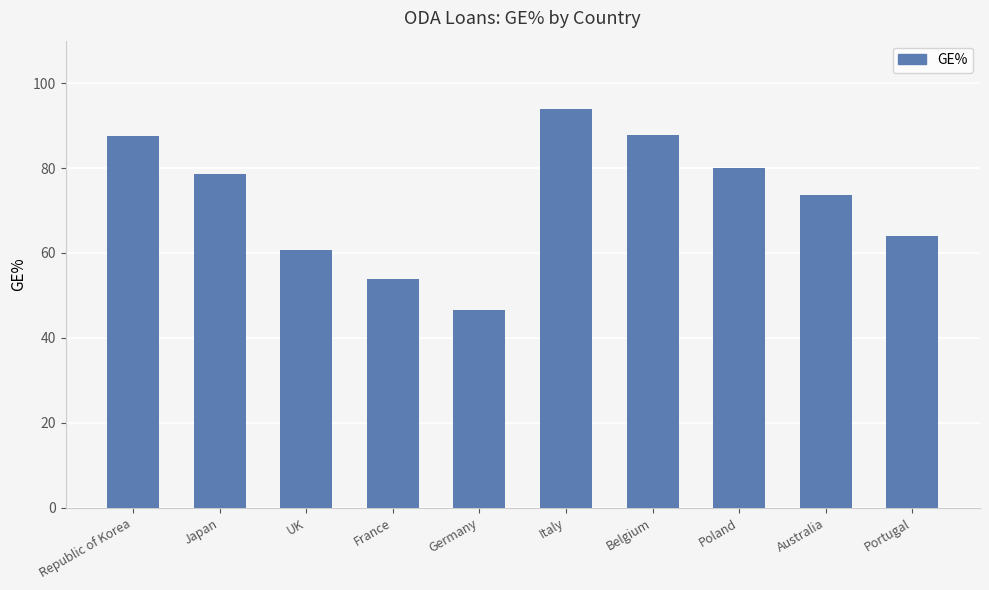

Between Germany and Portugal, which is larger?

Portugal